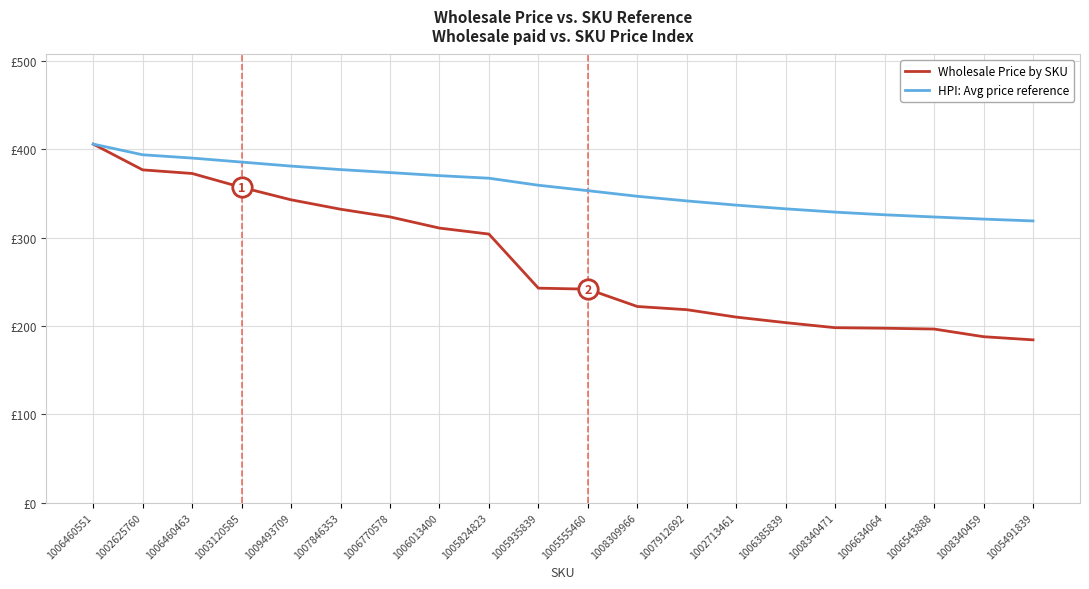

True or false: HPI: Avg price reference and Wholesale Price by SKU intersect in this chart.

False